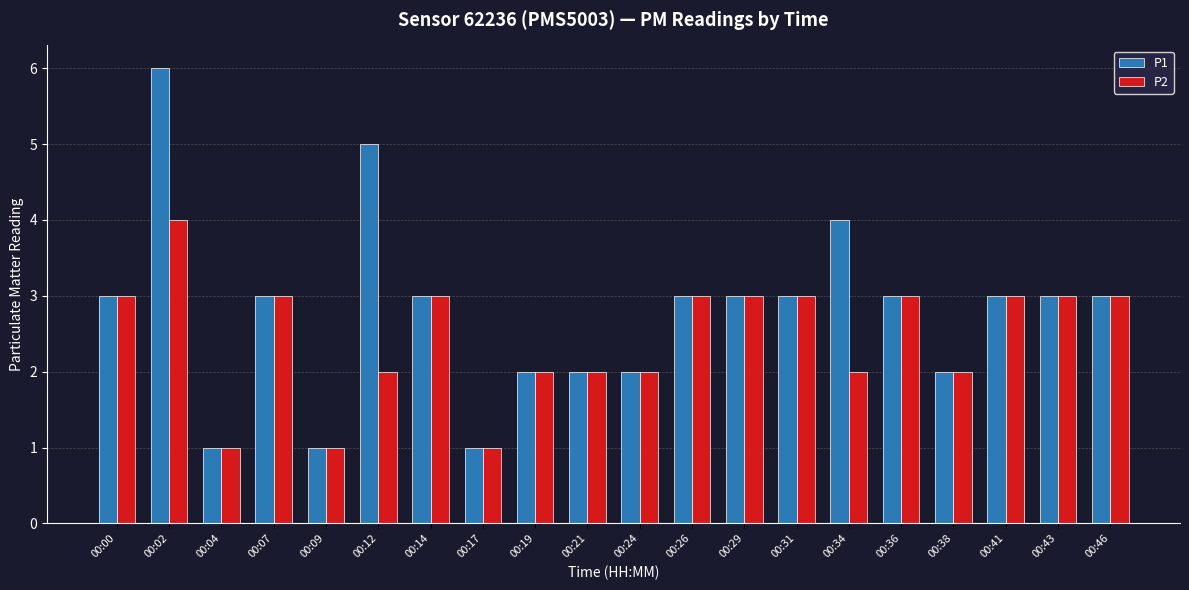

List the series in order of their overall mean, lowest first.

P2, P1